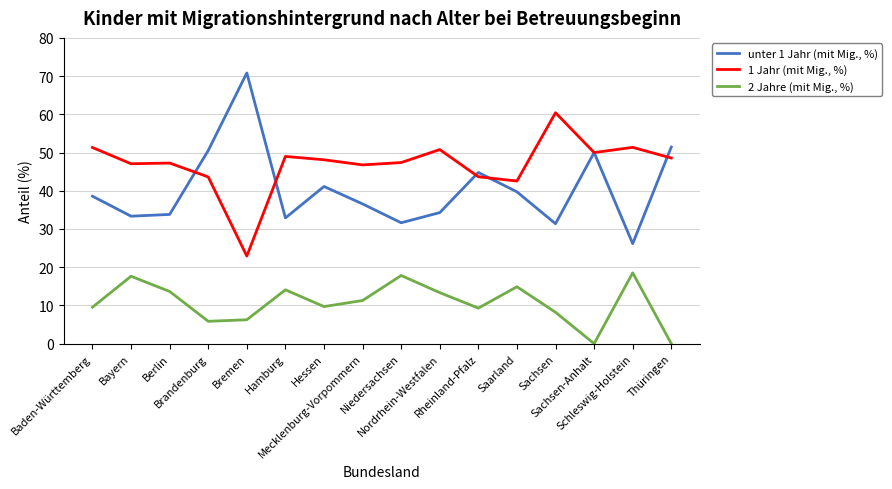

What is the sum of the unter 1 Jahr (mit Mig., %) values at Mecklenburg-Vorpommern and Sachsen?

67.9